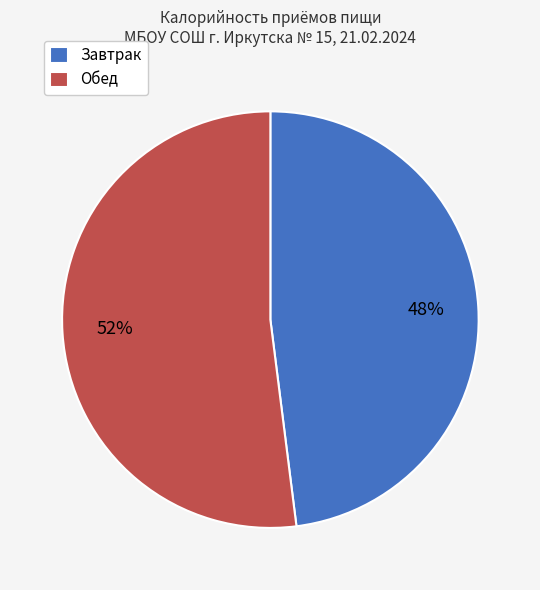

What is the ratio of the value at Обед to the value at Завтрак?

1.1